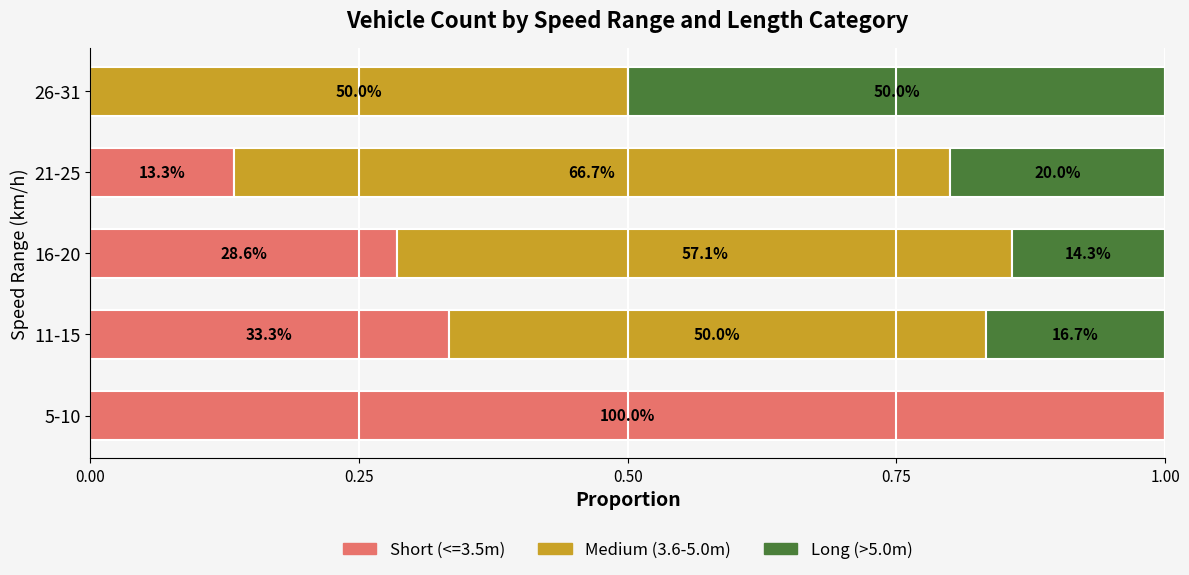

What are all the series names shown in the legend?

Short (<=3.5m), Medium (3.6-5.0m), Long (>5.0m)